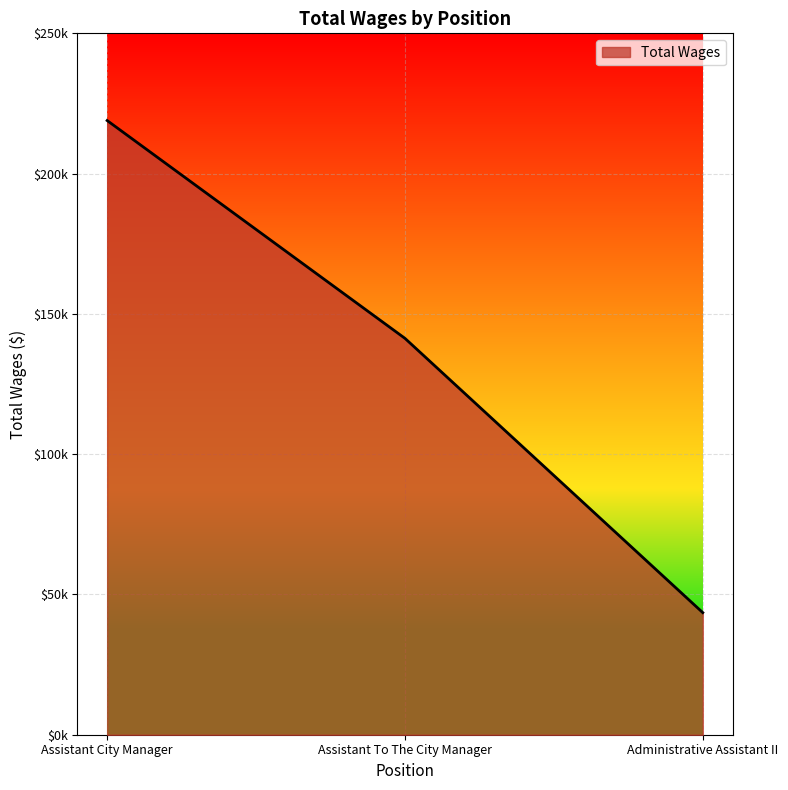

The value at Assistant To The City Manager is 233636. True or false?

False